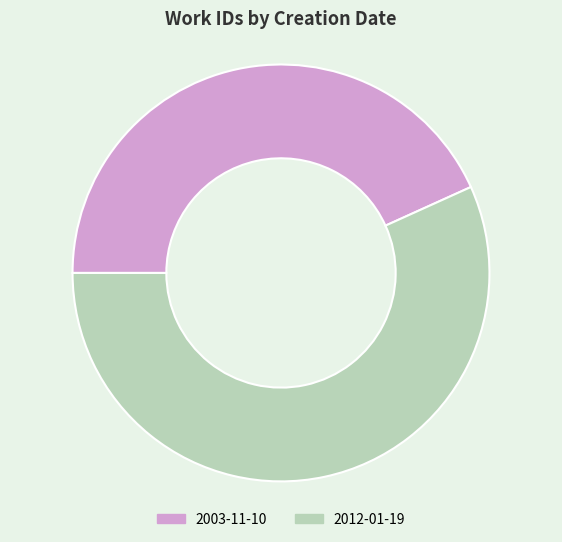

True or false: 2012-01-19 accounts for 57% of the total.

True